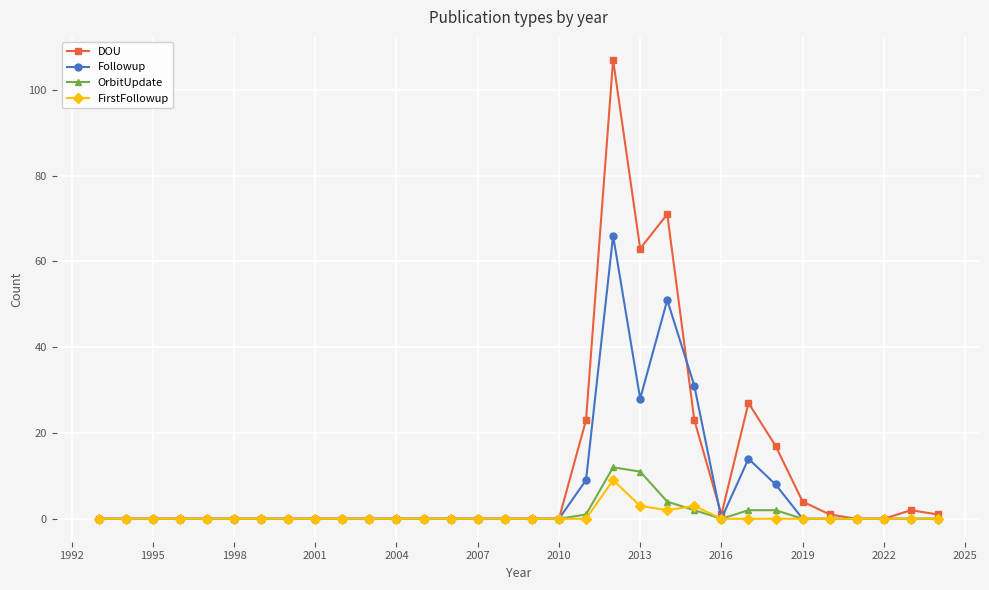

After their last crossing, which series has the higher values: Followup or DOU?

DOU